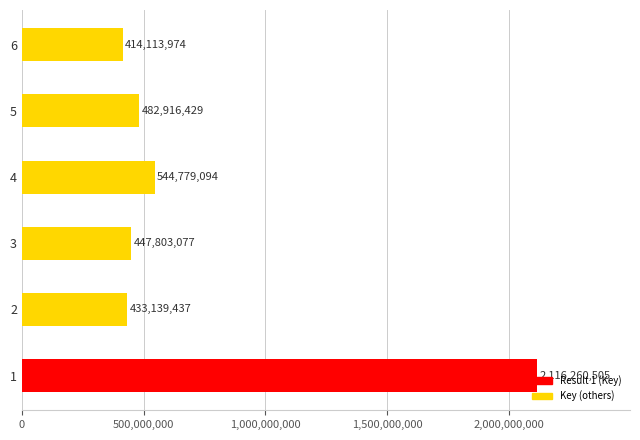

Rank the categories by value from highest to lowest.

1, 4, 5, 3, 2, 6